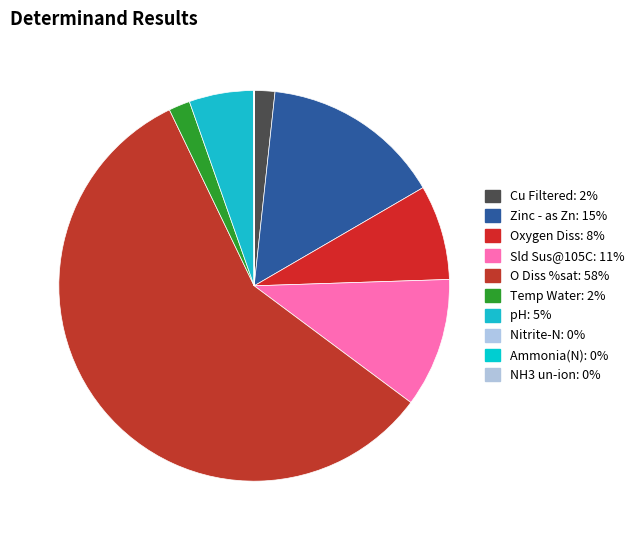

Is the sum of Cu Filtered and Zinc - as Zn greater than half?

No